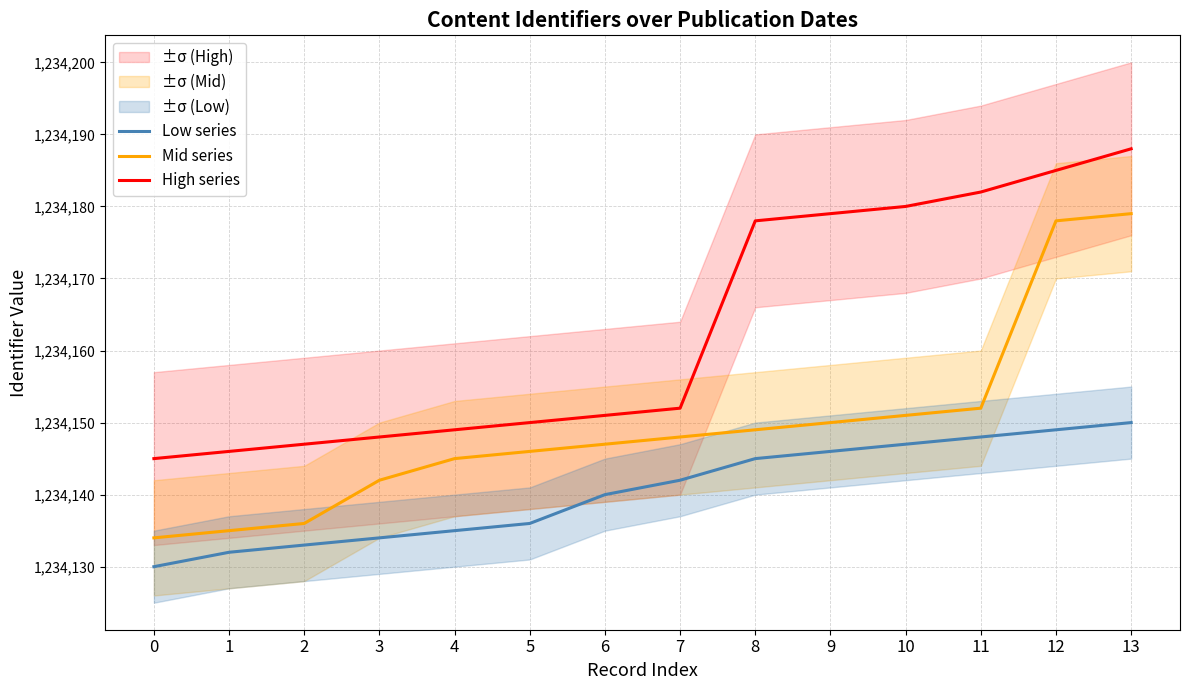

The value of High series at 3 is 1234148. True or false?

True